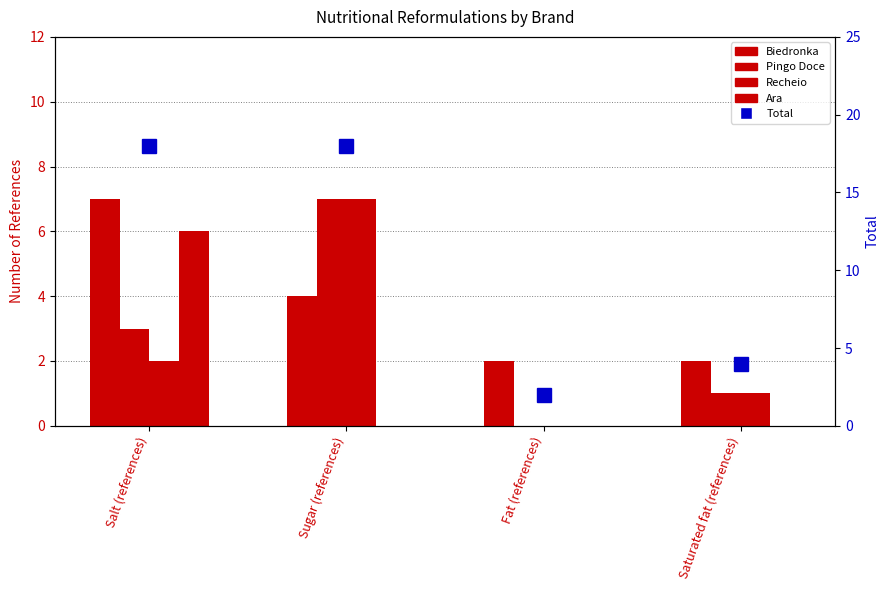

What is the difference between the highest and lowest values at Fat (references)?

2